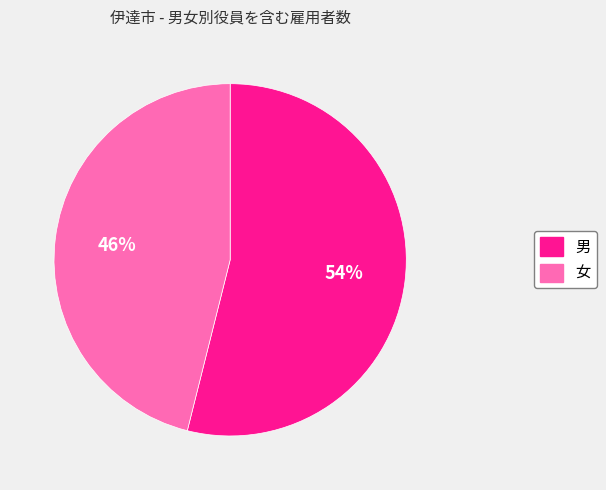

To the nearest percent, what is the average slice percentage?

50%